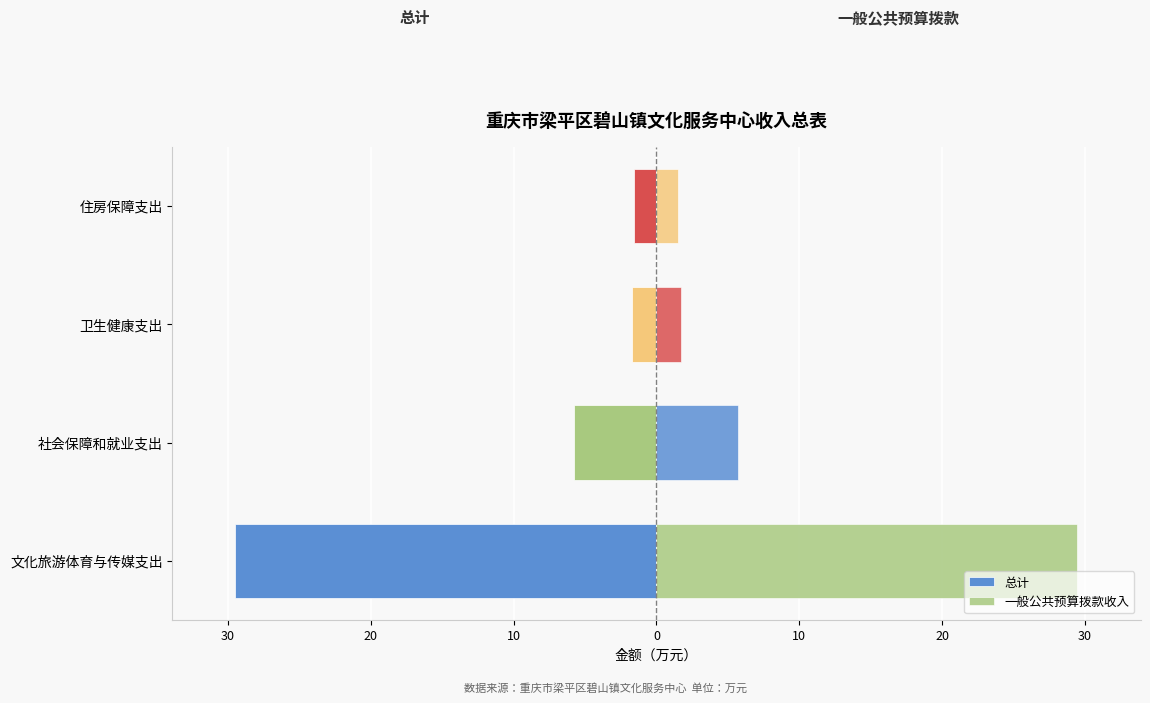

The 总计 series shows -1.5 at 住房保障支出. True or false?

True